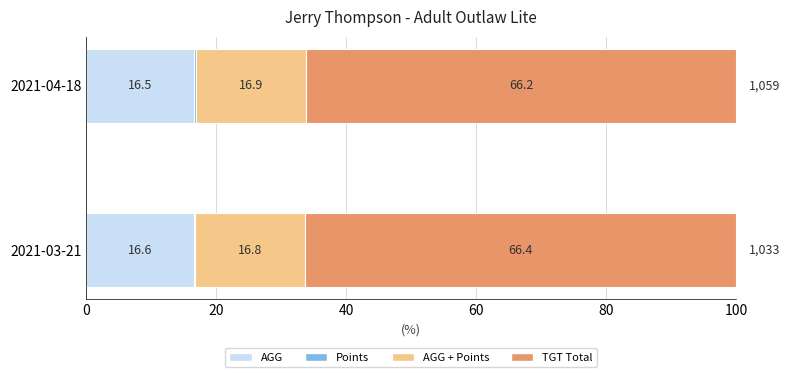

The value of AGG at 2021-04-18 is 16.5. True or false?

True